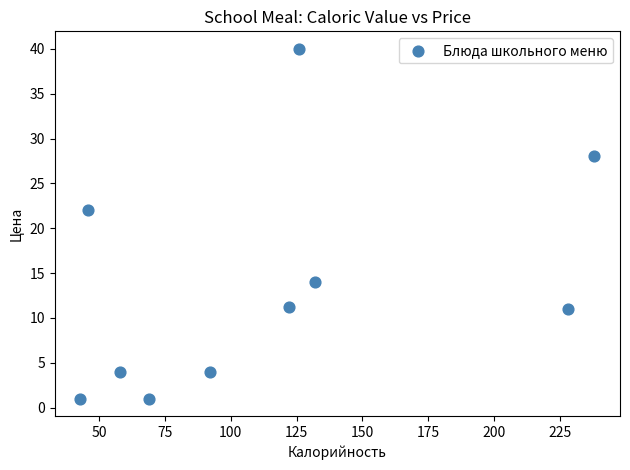

What Y value in the scatter plot is closest to 20?

22.0